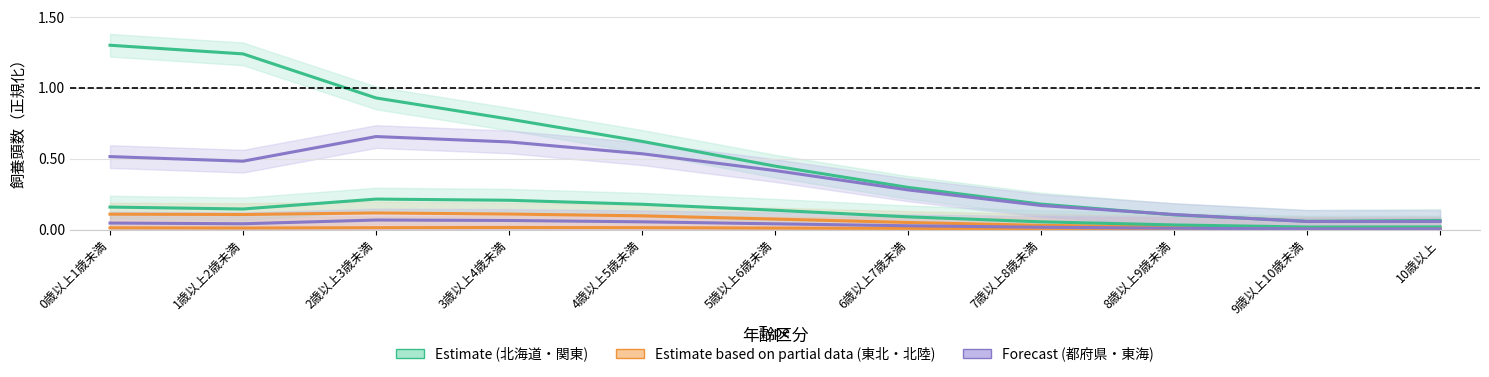

What is the label of the 8th point from the left?

7歳以上8歳未満